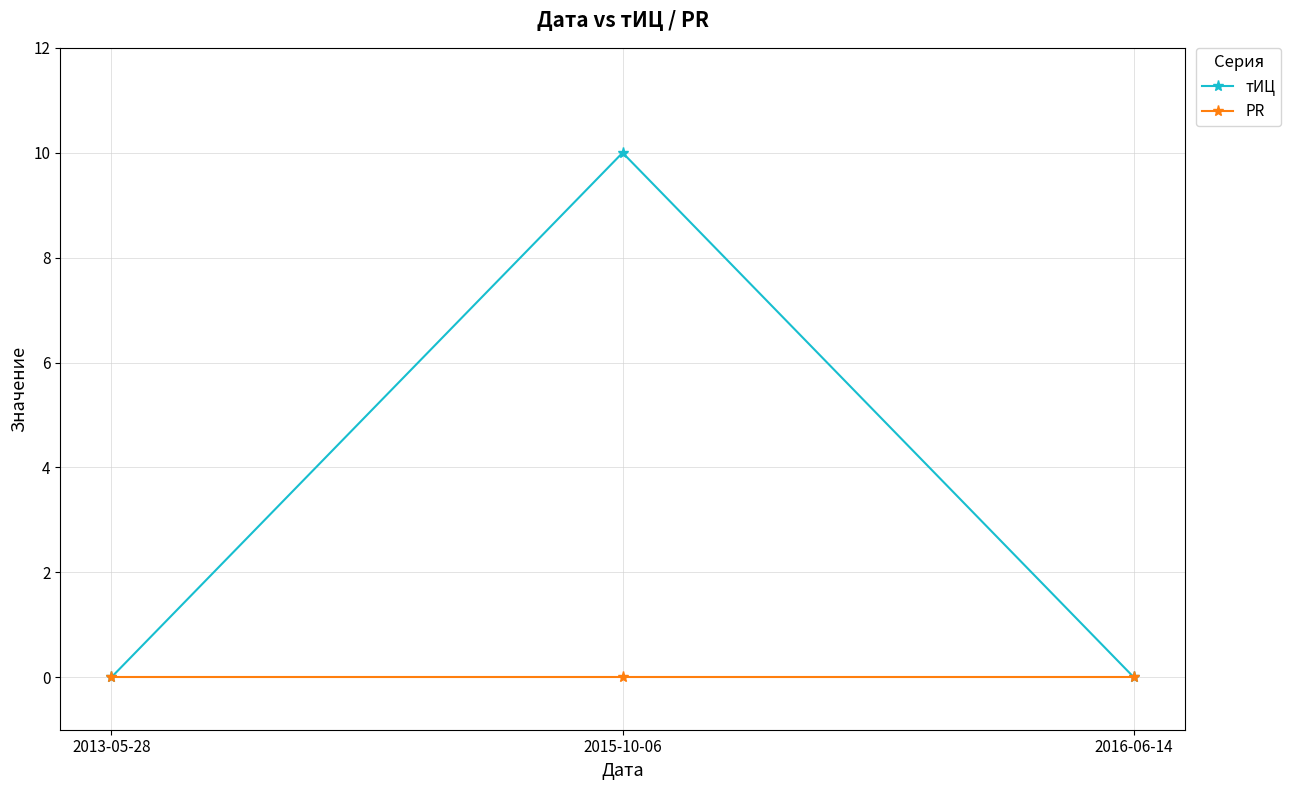

Rank the series by their maximum value, from lowest to highest.

PR, тИЦ